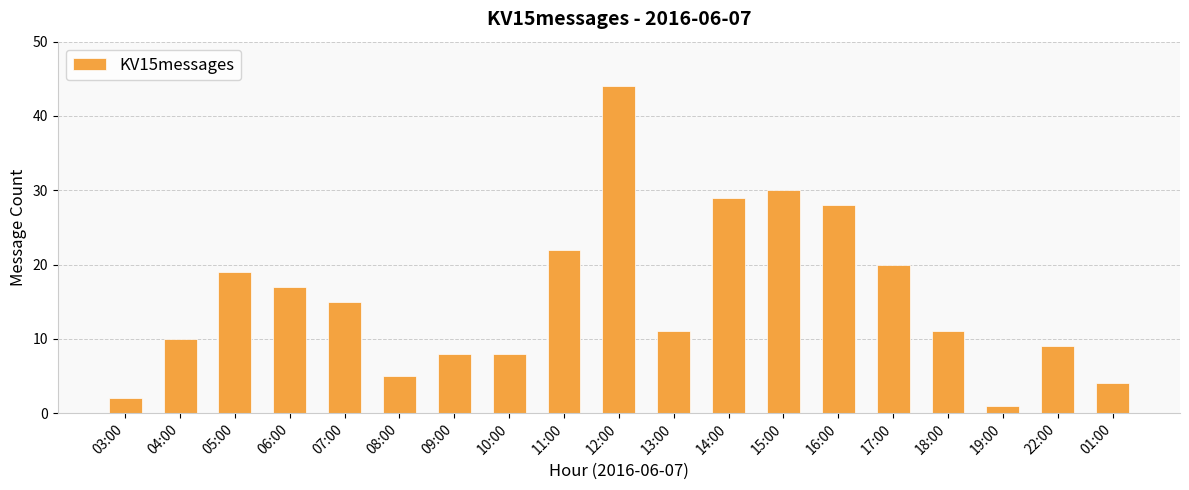

What is the label of the 17th bar from the left?

19:00